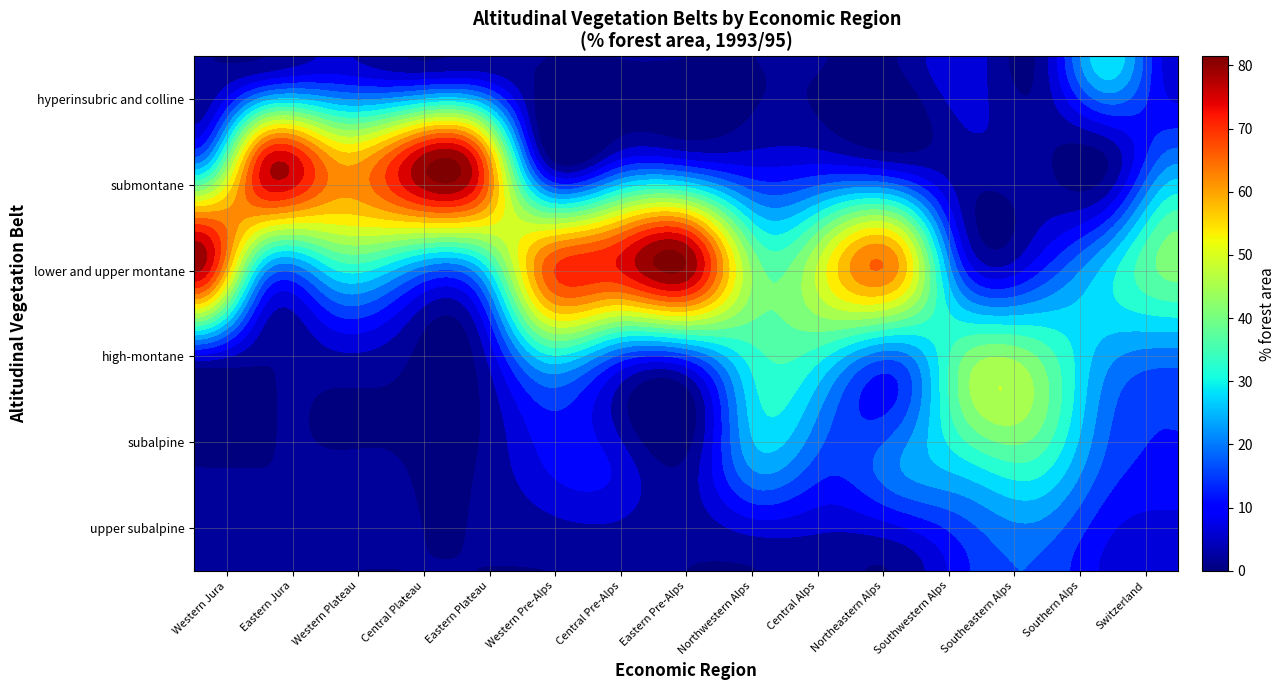

Between Northwestern Alps and Southwestern Alps, which is larger?

Southwestern Alps